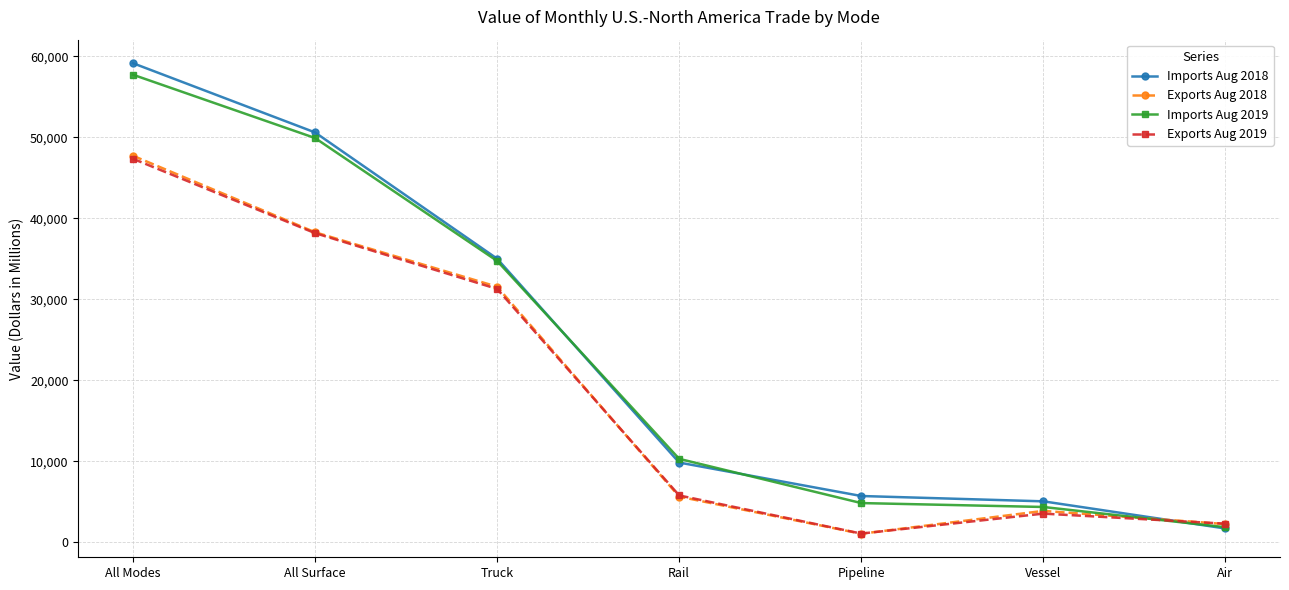

What is the sum of the Exports Aug 2018 values at Pipeline and Vessel?

4958